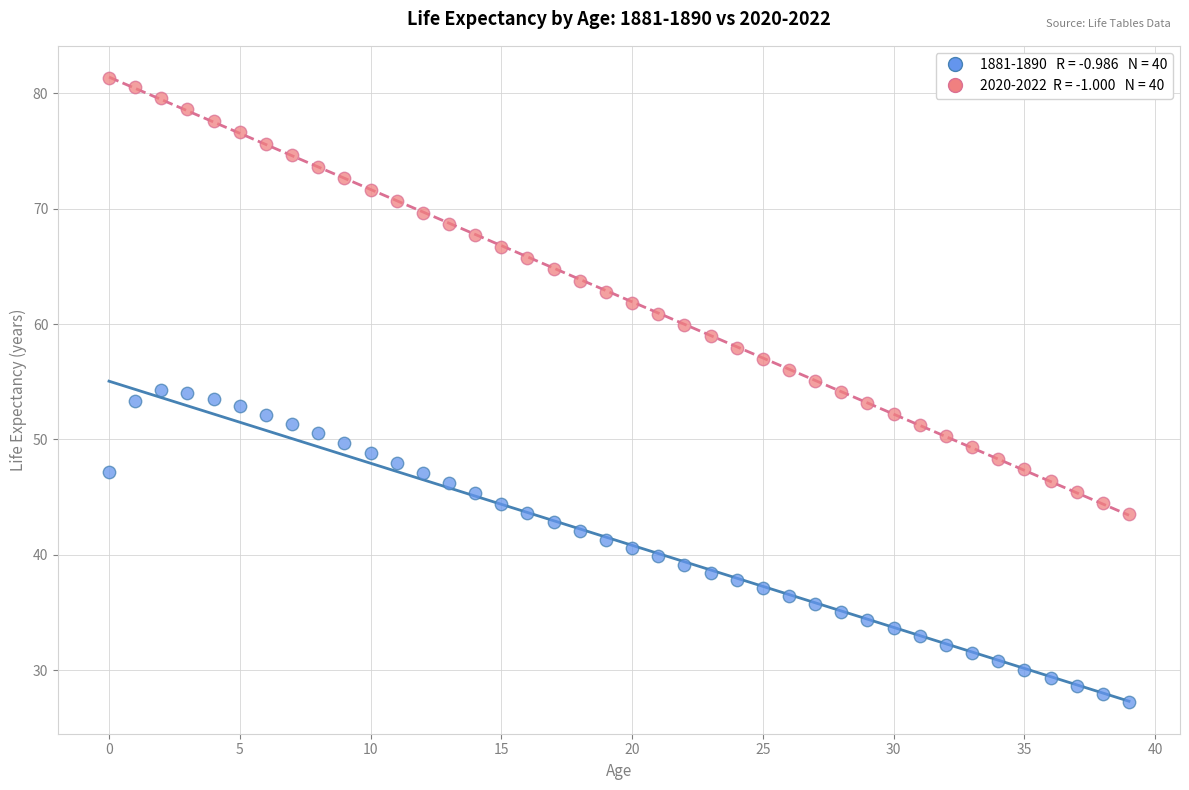

Across all data points, what is the range of Y values (max minus min)?

54.1